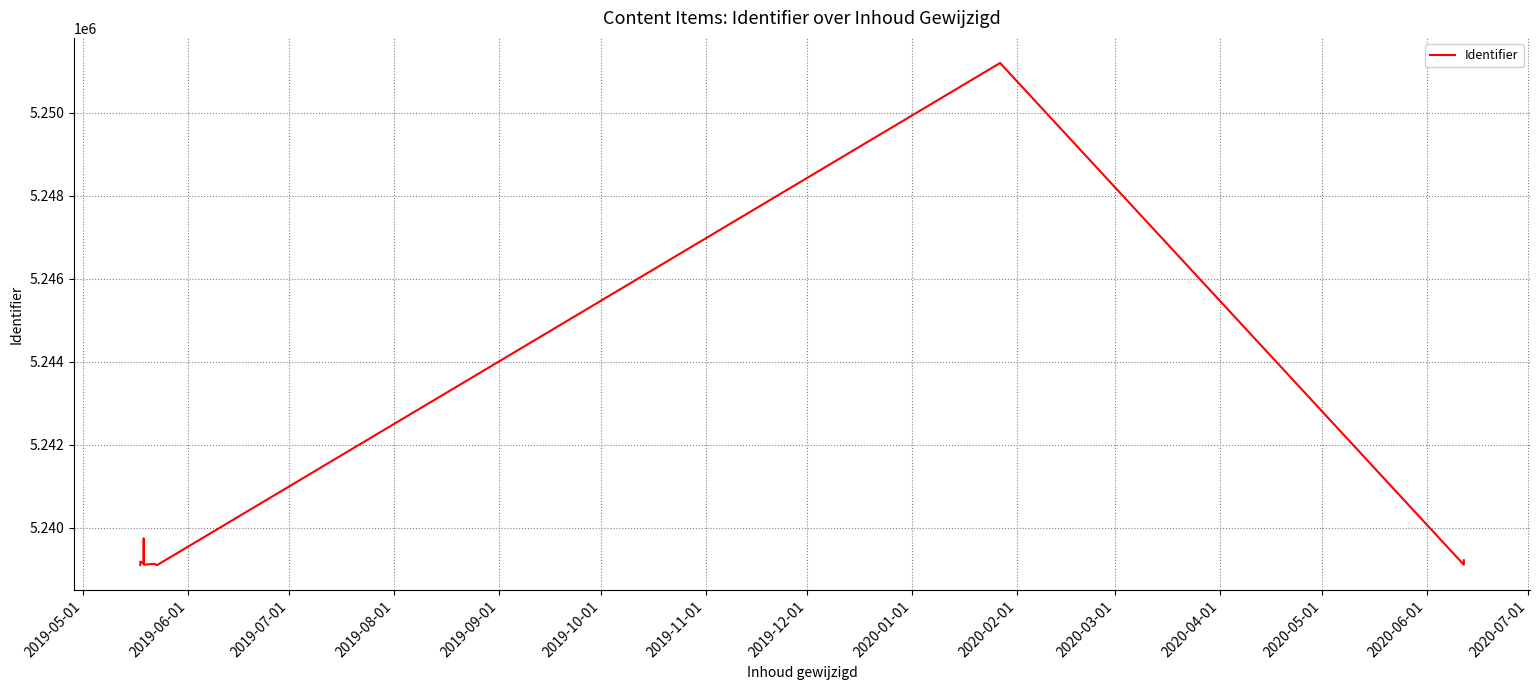

What is the difference between the maximum and minimum values?

12100